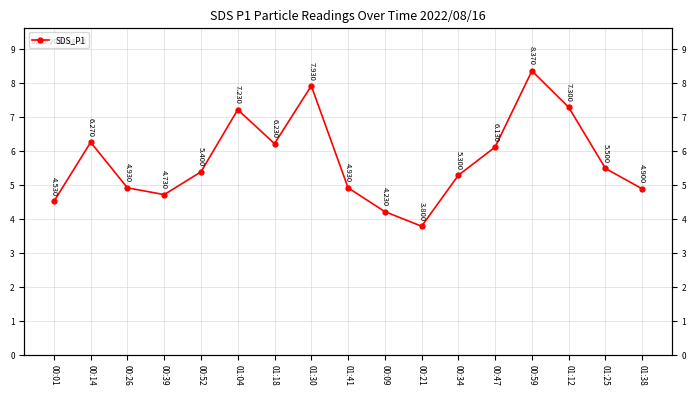

Approximately how many times larger is the value at 01:30 compared to 00:39?

1.7